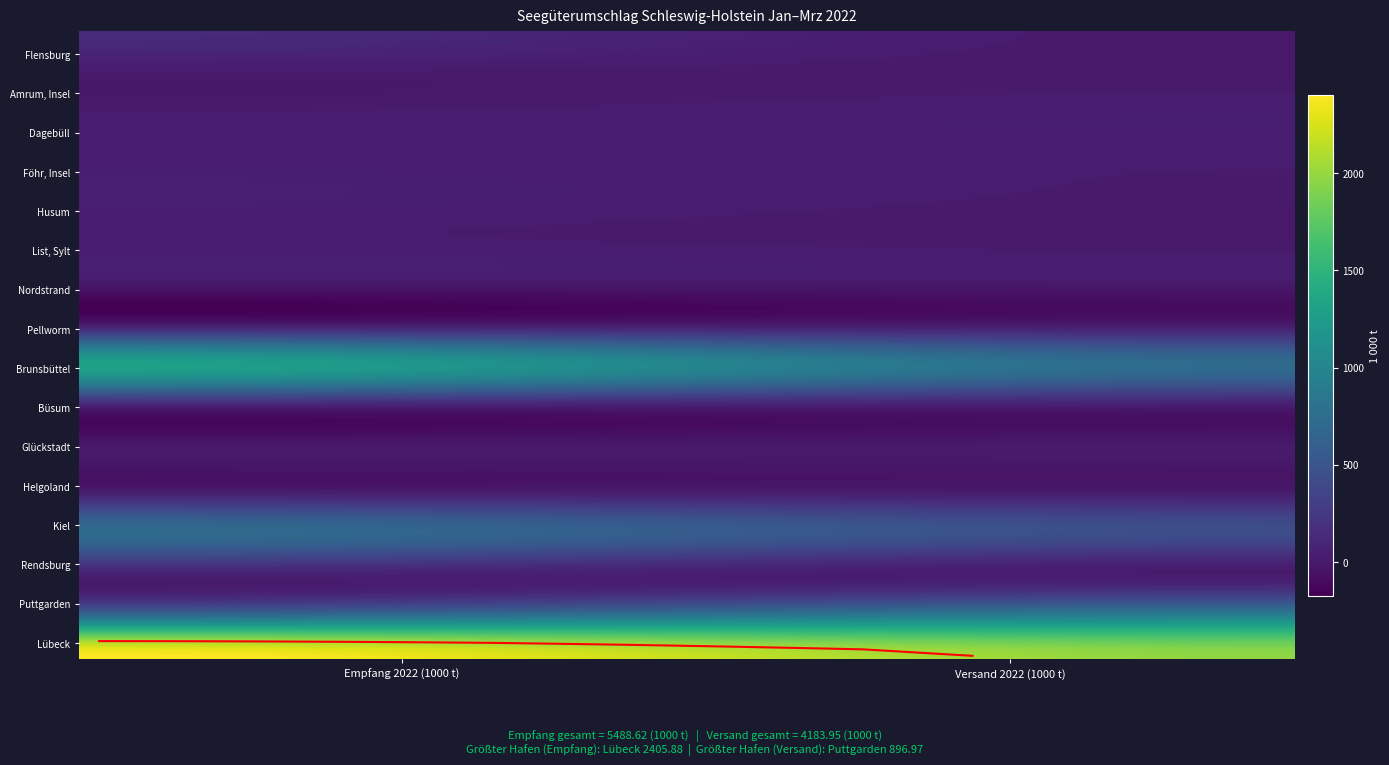

Reading left to right, transcribe all the data shown in this chart.

Flensburg: 0=133.9	1=0.0
Amrum, Insel: 0=4.5	1=1.0
Dagebüll: 0=20.5	1=38.6
Föhr, Insel: 0=32.9	1=19.6
Husum: 0=49.4	1=8.5
List, Sylt: 0=23.4	1=2.1
Nordstrand: 0=0.4	1=4.3
Pellworm: 0=4.6	1=0.4
Brunsbüttel: 0=1307.8	1=728.6
Büsum: 0=26.2	1=8.0
Glückstadt: 0=7.7	1=11.9
Helgoland: 0=5.3	1=1.2
Kiel: 0=730.6	1=439.6
Rendsburg: 0=76.9	1=7.5
Puttgarden: 0=658.6	1=897.0
Lübeck: 0=2405.9	1=1974.2